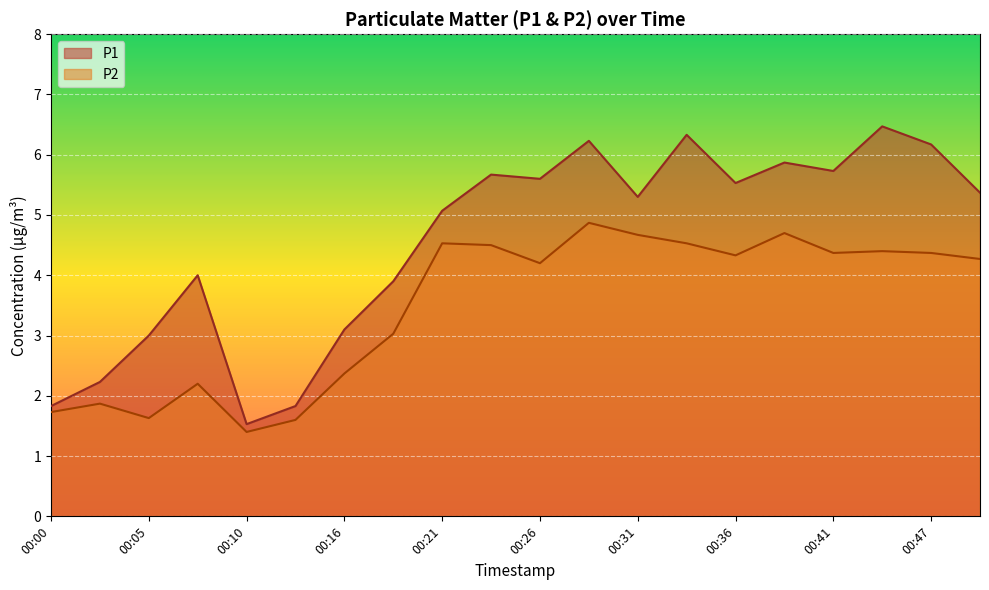

Which category has the highest value across all series?

00:44